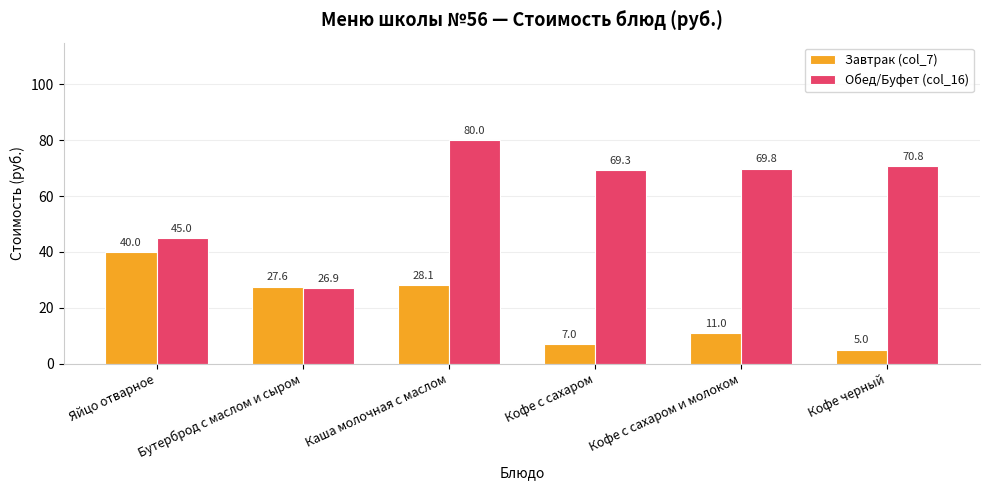

At Кофе с сахаром и молоком, list the series in order from smallest to largest.

Завтрак (col_7), Обед/Буфет (col_16)